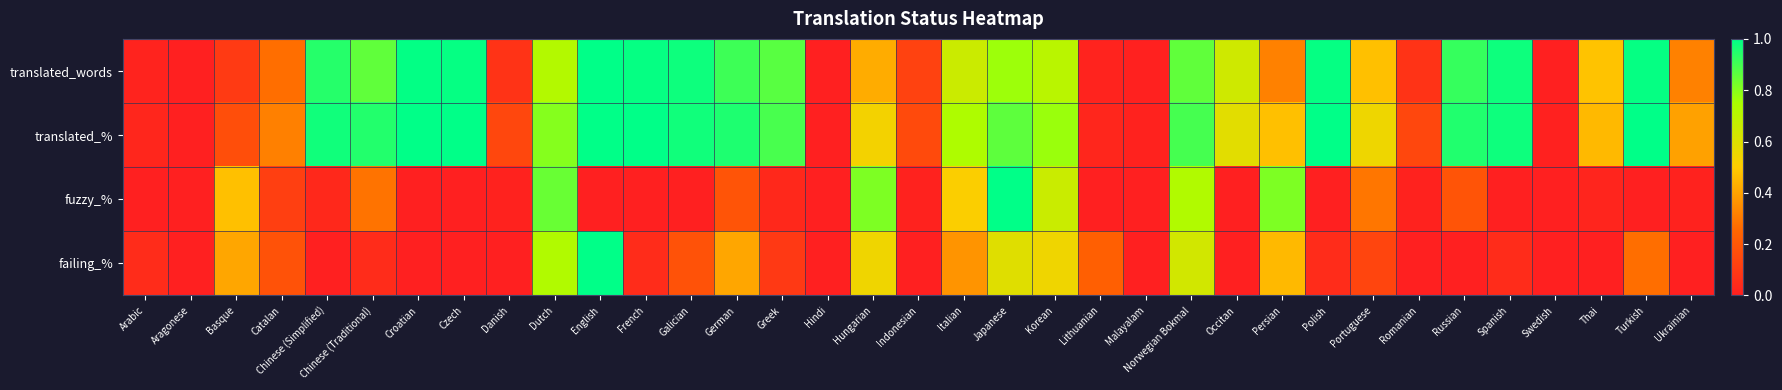

Reading right to left, list all the values displayed in this chart.

translated_words: Ukrainian=0.3	Turkish=1.0	Thai=0.5	Swedish=0.0	Spanish=1.0	Russian=0.9	Romanian=0.1	Portuguese=0.5	Polish=1.0	Persian=0.3	Occitan=0.6	Norwegian Bokmal=0.9	Malayalam=0.0	Lithuanian=0.0	Korean=0.7	Japanese=0.8	Italian=0.7	Indonesian=0.1	Hungarian=0.4	Hindi=0.0	Greek=0.9	German=0.9	Galician=1.0	French=1.0	English=1.0	Dutch=0.7	Danish=0.1	Czech=1.0	Croatian=1.0	Chinese (Traditional)=0.9	Chinese (Simplified)=0.9	Catalan=0.3	Basque=0.1	Aragonese=0.0	Arabic=0.0
translated_%: Ukrainian=0.4	Turkish=1.0	Thai=0.5	Swedish=0.0	Spanish=1.0	Russian=1.0	Romanian=0.1	Portuguese=0.6	Polish=1.0	Persian=0.5	Occitan=0.6	Norwegian Bokmal=0.9	Malayalam=0.0	Lithuanian=0.0	Korean=0.8	Japanese=0.9	Italian=0.7	Indonesian=0.2	Hungarian=0.5	Hindi=0.0	Greek=0.9	German=1.0	Galician=1.0	French=1.0	English=1.0	Dutch=0.8	Danish=0.1	Czech=1.0	Croatian=1.0	Chinese (Traditional)=0.9	Chinese (Simplified)=1.0	Catalan=0.3	Basque=0.2	Aragonese=0.0	Arabic=0.0
fuzzy_%: Ukrainian=0.0	Turkish=0.0	Thai=0.0	Swedish=0.0	Spanish=0.0	Russian=0.2	Romanian=0.0	Portuguese=0.3	Polish=0.0	Persian=0.8	Occitan=0.0	Norwegian Bokmal=0.7	Malayalam=0.0	Lithuanian=0.0	Korean=0.7	Japanese=1.0	Italian=0.5	Indonesian=0.0	Hungarian=0.8	Hindi=0.0	Greek=0.0	German=0.2	Galician=0.0	French=0.0	English=0.0	Dutch=0.8	Danish=0.0	Czech=0.0	Croatian=0.0	Chinese (Traditional)=0.3	Chinese (Simplified)=0.0	Catalan=0.1	Basque=0.5	Aragonese=0.0	Arabic=0.0
failing_%: Ukrainian=0.0	Turkish=0.3	Thai=0.0	Swedish=0.0	Spanish=0.0	Russian=0.0	Romanian=0.0	Portuguese=0.1	Polish=0.0	Persian=0.5	Occitan=0.0	Norwegian Bokmal=0.6	Malayalam=0.0	Lithuanian=0.2	Korean=0.5	Japanese=0.6	Italian=0.4	Indonesian=0.0	Hungarian=0.5	Hindi=0.0	Greek=0.1	German=0.4	Galician=0.2	French=0.0	English=1.0	Dutch=0.7	Danish=0.0	Czech=0.0	Croatian=0.0	Chinese (Traditional)=0.0	Chinese (Simplified)=0.0	Catalan=0.2	Basque=0.4	Aragonese=0.0	Arabic=0.0